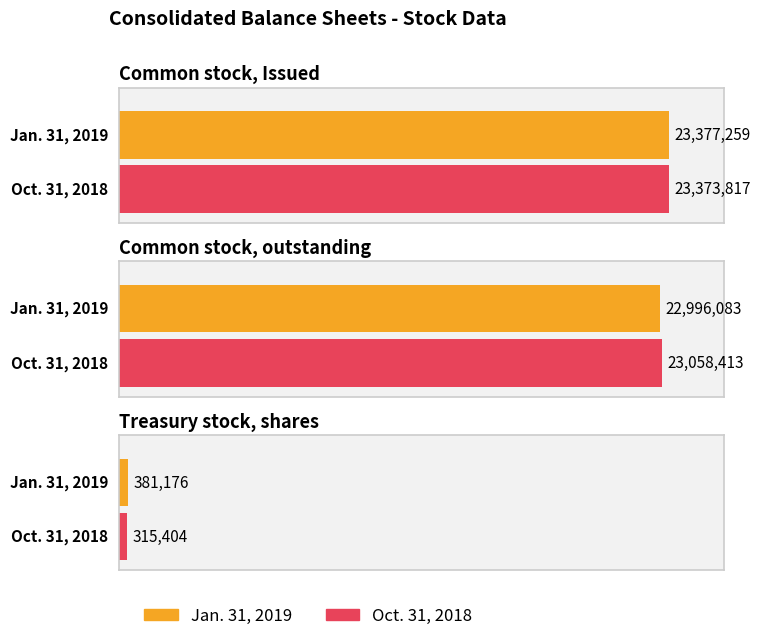

Reading right to left, list all the values displayed in this chart.

Jan. 31, 2019: 381176	22996083	23377259
Oct. 31, 2018: 315404	23058413	23373817